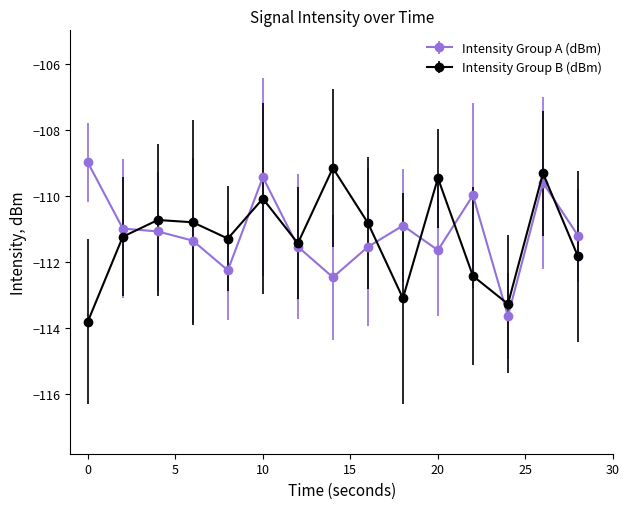

What is the value of the Intensity Group A (dBm) point at the 4th from the left?

-111.3